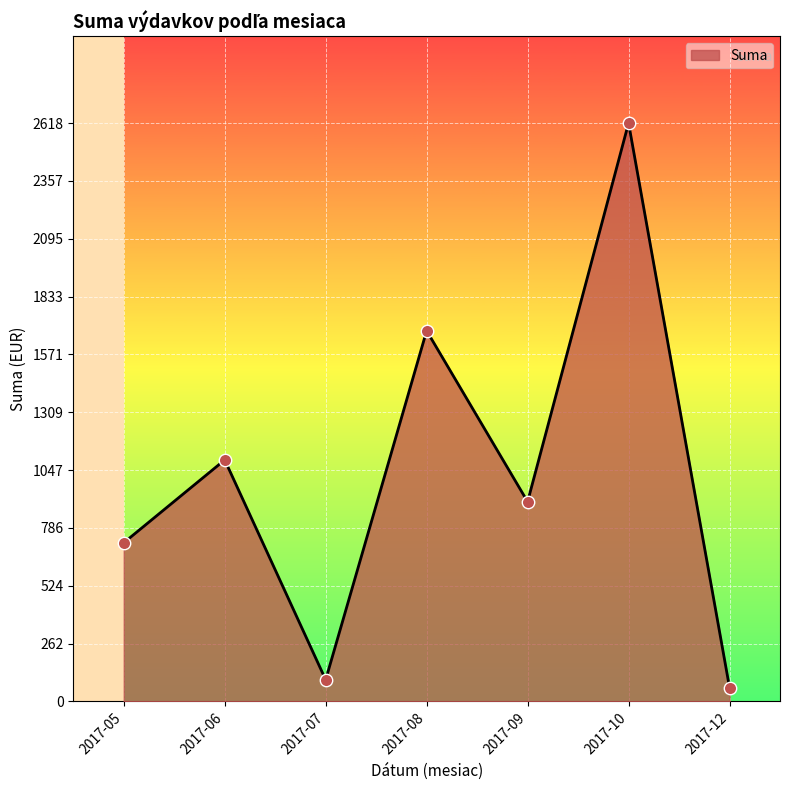

Which has a higher value, 2017-09 or 2017-10?

2017-10